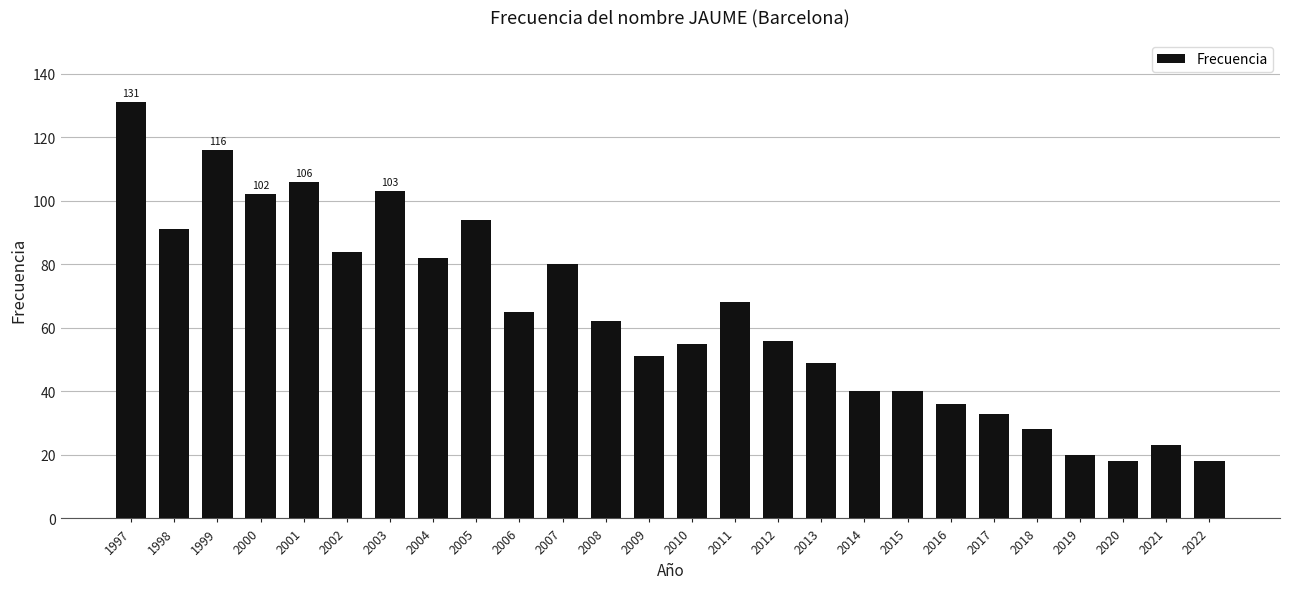

What is the minimum value shown in the chart?

18